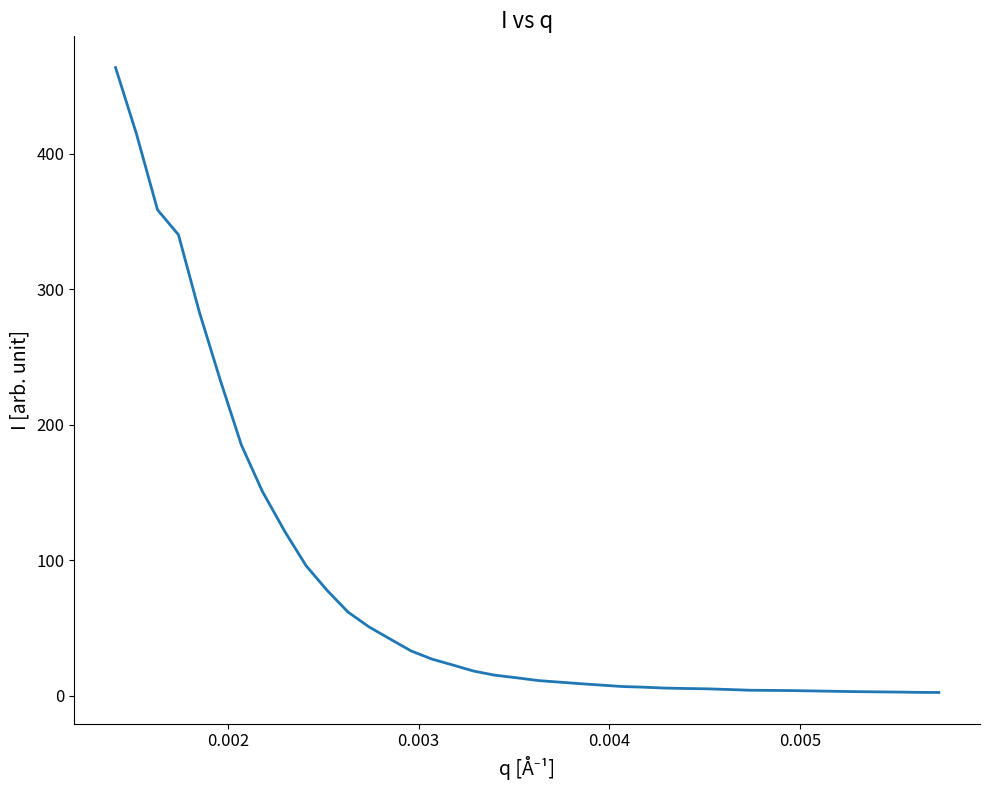

What is the greatest value displayed?

463.8